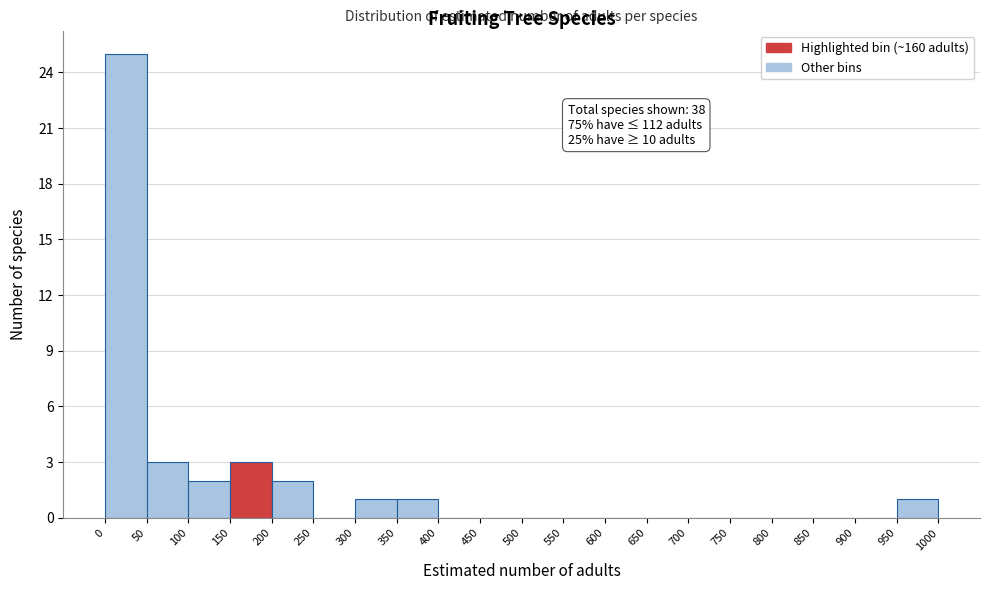

Which range on the x-axis has the tallest bar?

0 to 50